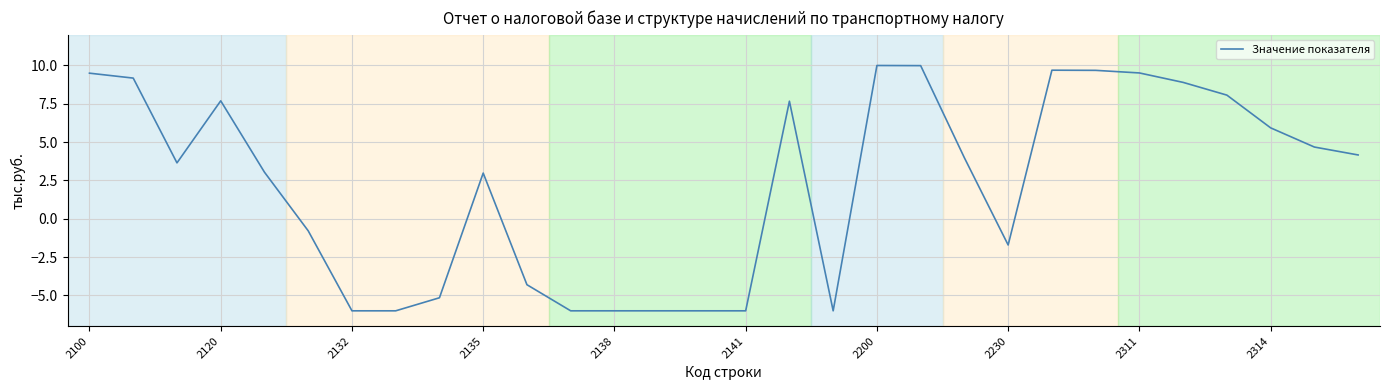

What is the minimum value shown in the chart?

-6.0